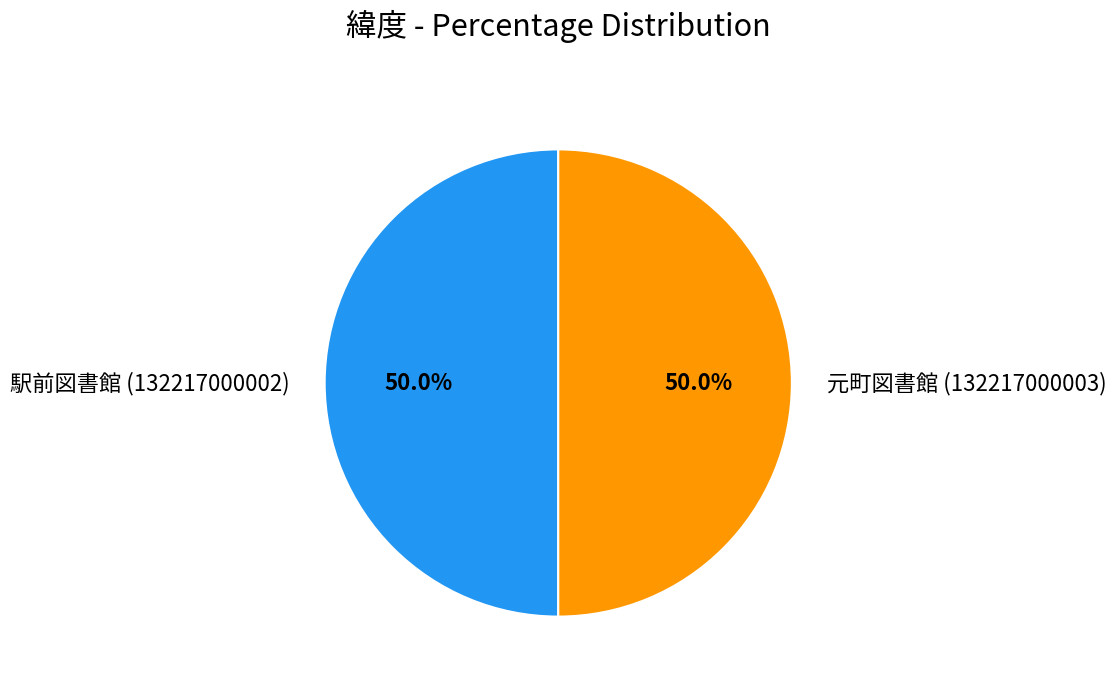

How much of the chart is everything except 駅前図書館 (132217000002)?

50.0%